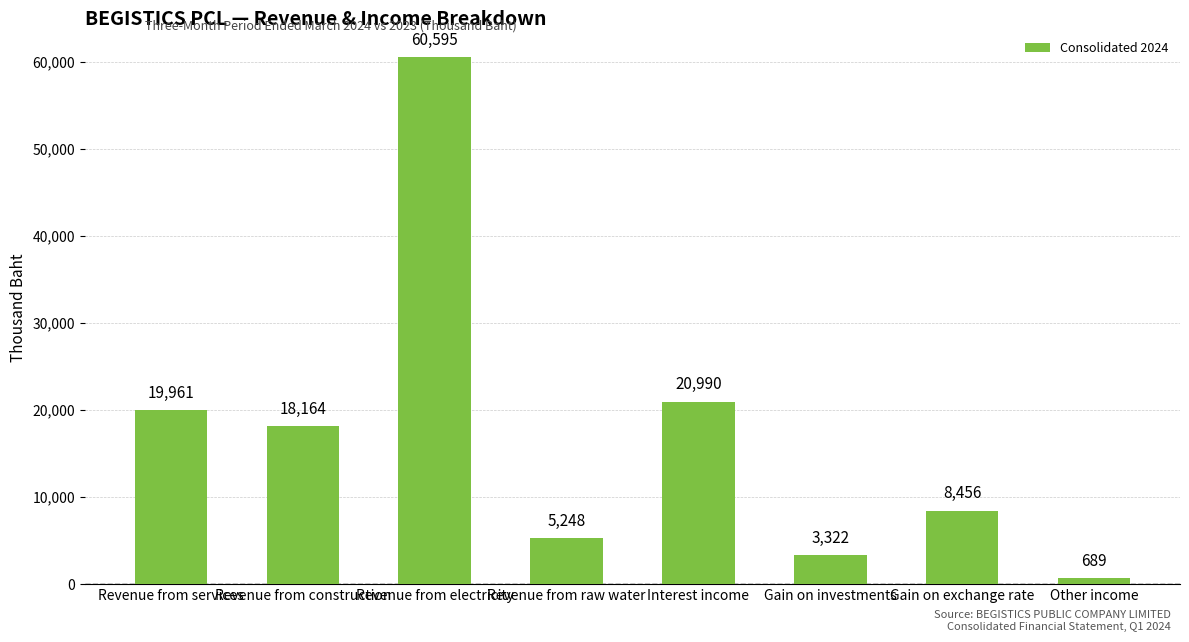

What is the value of the 6th bar from the left?

3322